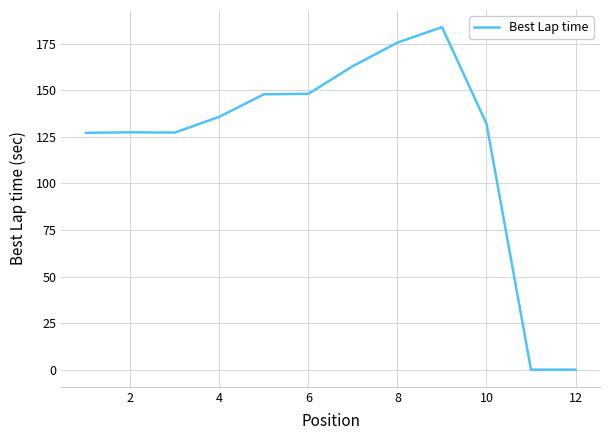

What is the greatest value displayed?

183.9